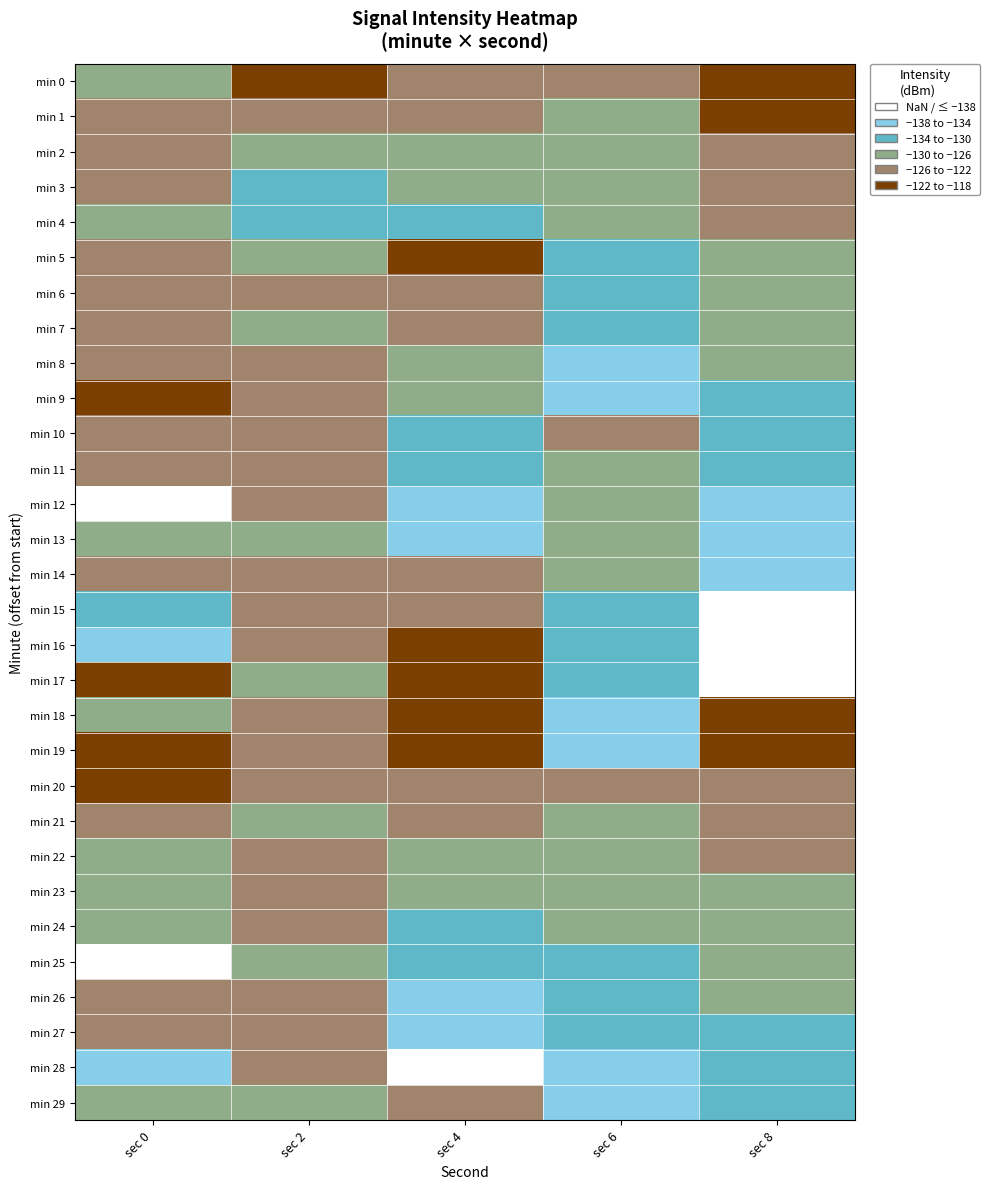

Reading left to right, list all the values displayed in this chart.

min 0: sec 0=-127.8	sec 2=-120.8	sec 4=-122.5	sec 6=-125.1	sec 8=-120.1
min 1: sec 0=-122.5	sec 2=-125.1	sec 4=-124.3	sec 6=-126.3	sec 8=-121.3
min 2: sec 0=-123.1	sec 2=-130.0	sec 4=-126.1	sec 6=-127.5	sec 8=-122.5
min 3: sec 0=-125.7	sec 2=-133.7	sec 4=-128.9	sec 6=-128.7	sec 8=-123.7
min 4: sec 0=-126.9	sec 2=-133.4	sec 4=-130.2	sec 6=-129.9	sec 8=-124.9
min 5: sec 0=-122.7	sec 2=-129.3	sec 4=-121.4	sec 6=-131.1	sec 8=-126.1
min 6: sec 0=-122.4	sec 2=-125.2	sec 4=-123.7	sec 6=-132.3	sec 8=-127.3
min 7: sec 0=-125.1	sec 2=-128.6	sec 4=-125.8	sec 6=-133.5	sec 8=-128.5
min 8: sec 0=-125.3	sec 2=-123.3	sec 4=-127.3	sec 6=-134.7	sec 8=-129.7
min 9: sec 0=-120.4	sec 2=-124.3	sec 4=-129.0	sec 6=-135.9	sec 8=-130.9
min 10: sec 0=-123.2	sec 2=-123.3	sec 4=-131.2	sec 6=-125.1	sec 8=-132.1
min 11: sec 0=-122.8	sec 2=-124.3	sec 4=-133.4	sec 6=-126.3	sec 8=-133.3
min 12: sec 0=-139.6	sec 2=-125.2	sec 4=-135.6	sec 6=-127.5	sec 8=-134.5
min 13: sec 0=-129.7	sec 2=-128.6	sec 4=-137.8	sec 6=-128.7	sec 8=-135.7
min 14: sec 0=-125.8	sec 2=-123.3	sec 4=-125.3	sec 6=-129.9	sec 8=-136.9
min 15: sec 0=-132.0	sec 2=-124.3	sec 4=-123.1	sec 6=-131.1	sec 8=-138.1
min 16: sec 0=-135.3	sec 2=-125.2	sec 4=-121.9	sec 6=-132.3	sec 8=-139.3
min 17: sec 0=-121.6	sec 2=-128.6	sec 4=-120.7	sec 6=-133.5	sec 8=-140.5
min 18: sec 0=-128.1	sec 2=-123.3	sec 4=-119.5	sec 6=-134.7	sec 8=-120.1
min 19: sec 0=-120.8	sec 2=-124.3	sec 4=-118.3	sec 6=-135.9	sec 8=-121.3
min 20: sec 0=-119.3	sec 2=-125.2	sec 4=-122.1	sec 6=-125.1	sec 8=-122.5
min 21: sec 0=-124.7	sec 2=-128.6	sec 4=-124.5	sec 6=-126.3	sec 8=-123.7
min 22: sec 0=-128.7	sec 2=-123.3	sec 4=-126.7	sec 6=-127.5	sec 8=-124.9
min 23: sec 0=-129.4	sec 2=-124.3	sec 4=-128.3	sec 6=-128.7	sec 8=-126.1
min 24: sec 0=-128.5	sec 2=-125.2	sec 4=-130.1	sec 6=-129.9	sec 8=-127.3
min 25: sec 0=-140.2	sec 2=-128.6	sec 4=-132.4	sec 6=-131.1	sec 8=-128.5
min 26: sec 0=-124.2	sec 2=-123.3	sec 4=-134.6	sec 6=-132.3	sec 8=-129.7
min 27: sec 0=-122.4	sec 2=-124.3	sec 4=-136.8	sec 6=-133.5	sec 8=-130.9
min 28: sec 0=-135.2	sec 2=-125.2	sec 4=-138.9	sec 6=-134.7	sec 8=-132.1
min 29: sec 0=-127.8	sec 2=-128.6	sec 4=-125.4	sec 6=-135.9	sec 8=-133.3